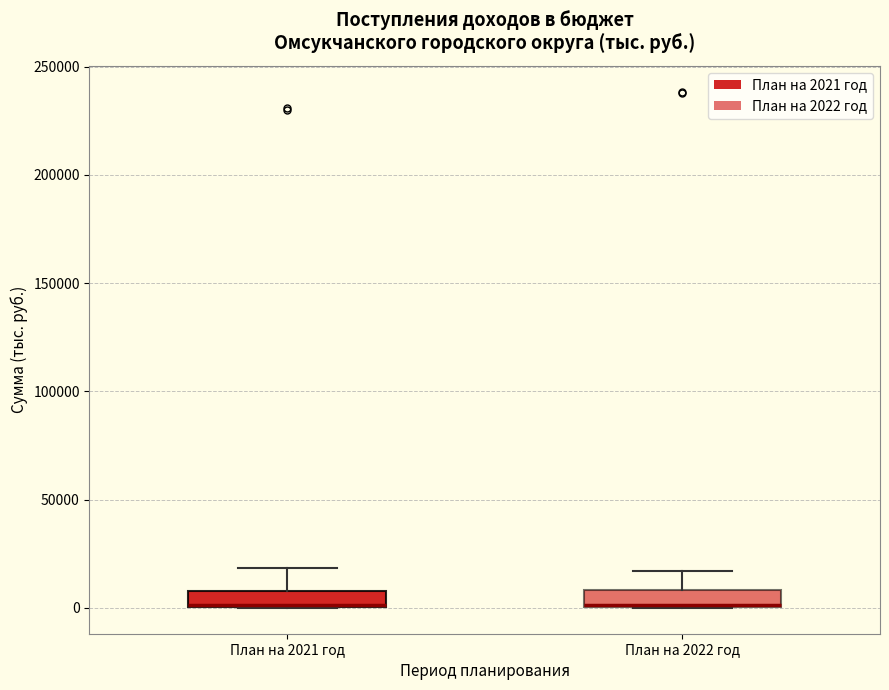

Where does the upper whisker of the box for План на 2022 год end on the y-axis? The values are not printed on the chart, so give them approximately, as read against the axis.

15000